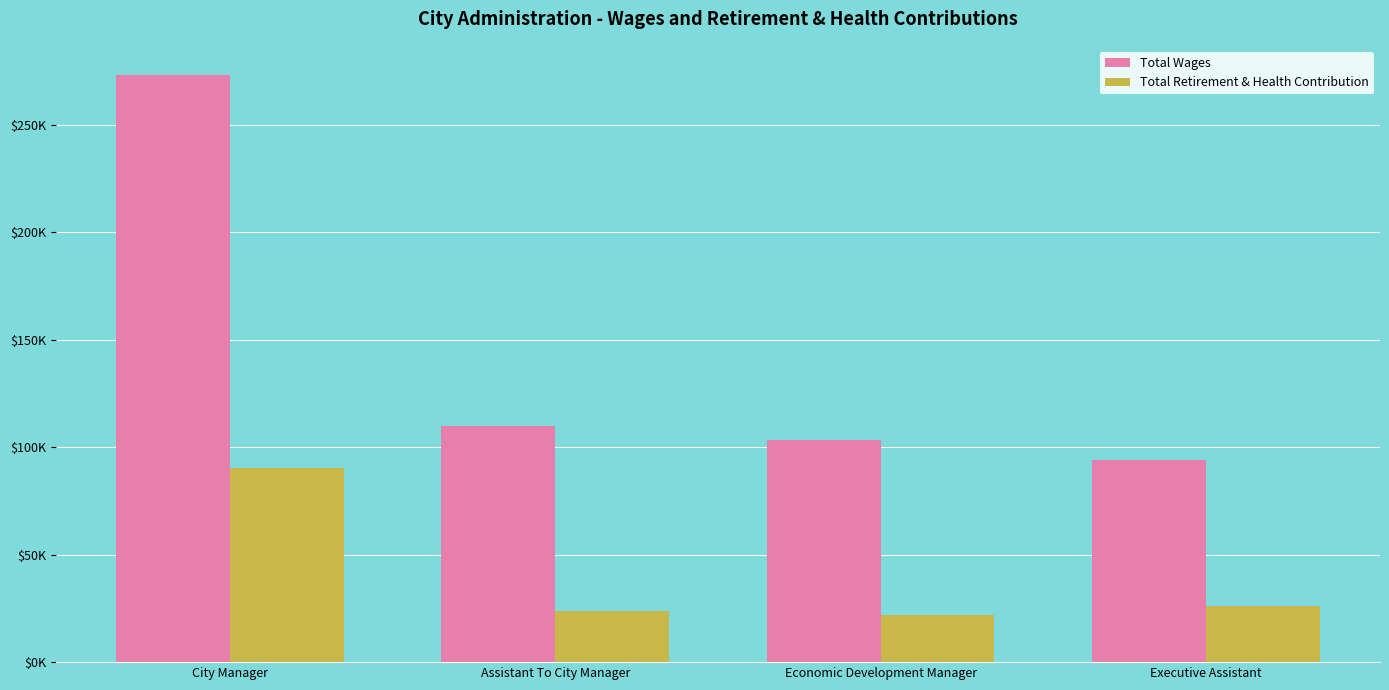

What are all the series names shown in the legend?

Total Wages, Total Retirement & Health Contribution